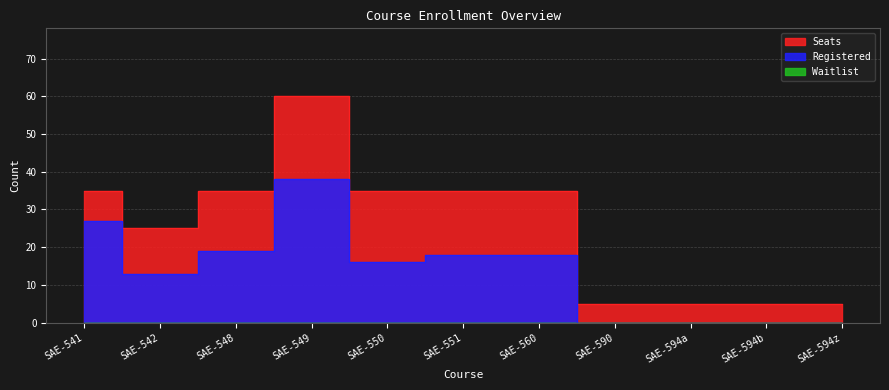

What is the label of the 9th point from the right?

SAE-548